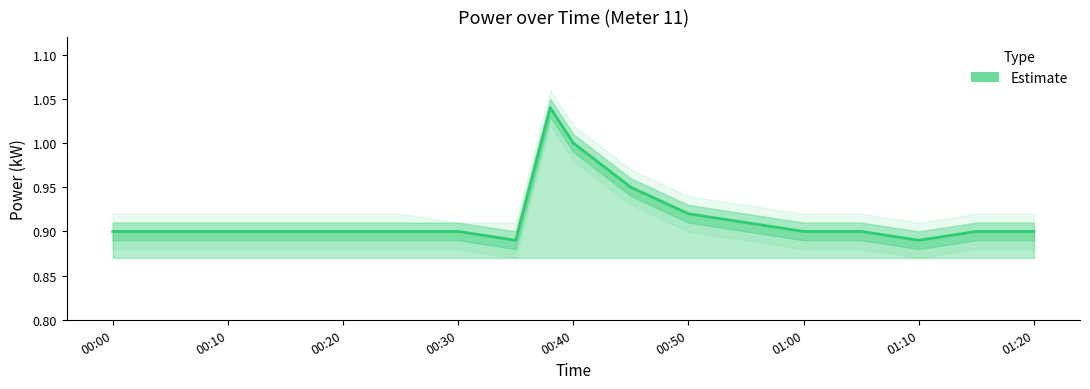

List the labels in order of power_lower value, smallest first.

2022-09-02T00:35:00, 2022-09-02T01:10:00, 2022-09-02T00:00:00, 2022-09-02T00:05:00, 2022-09-02T00:10:00, 2022-09-02T00:15:00, 2022-09-02T00:20:00, 2022-09-02T00:25:00, 2022-09-02T00:30:00, 2022-09-02T01:00:00, 2022-09-02T01:05:00, 2022-09-02T01:15:00, 2022-09-02T01:20:00, 2022-09-02T00:55:00, 2022-09-02T00:50:00, 2022-09-02T00:45:00, 2022-09-02T00:40:00, 2022-09-02T00:39:00, 2022-09-02T00:38:00